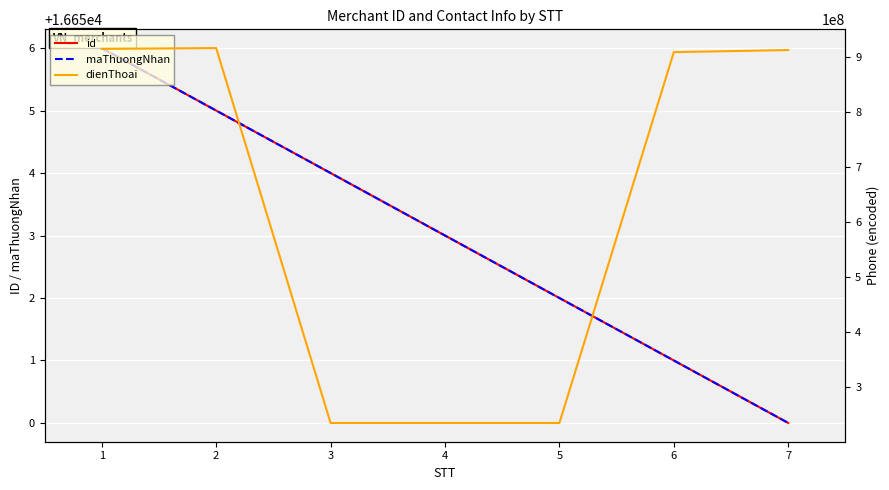

What is the difference between the highest and lowest values at 6?

909601077